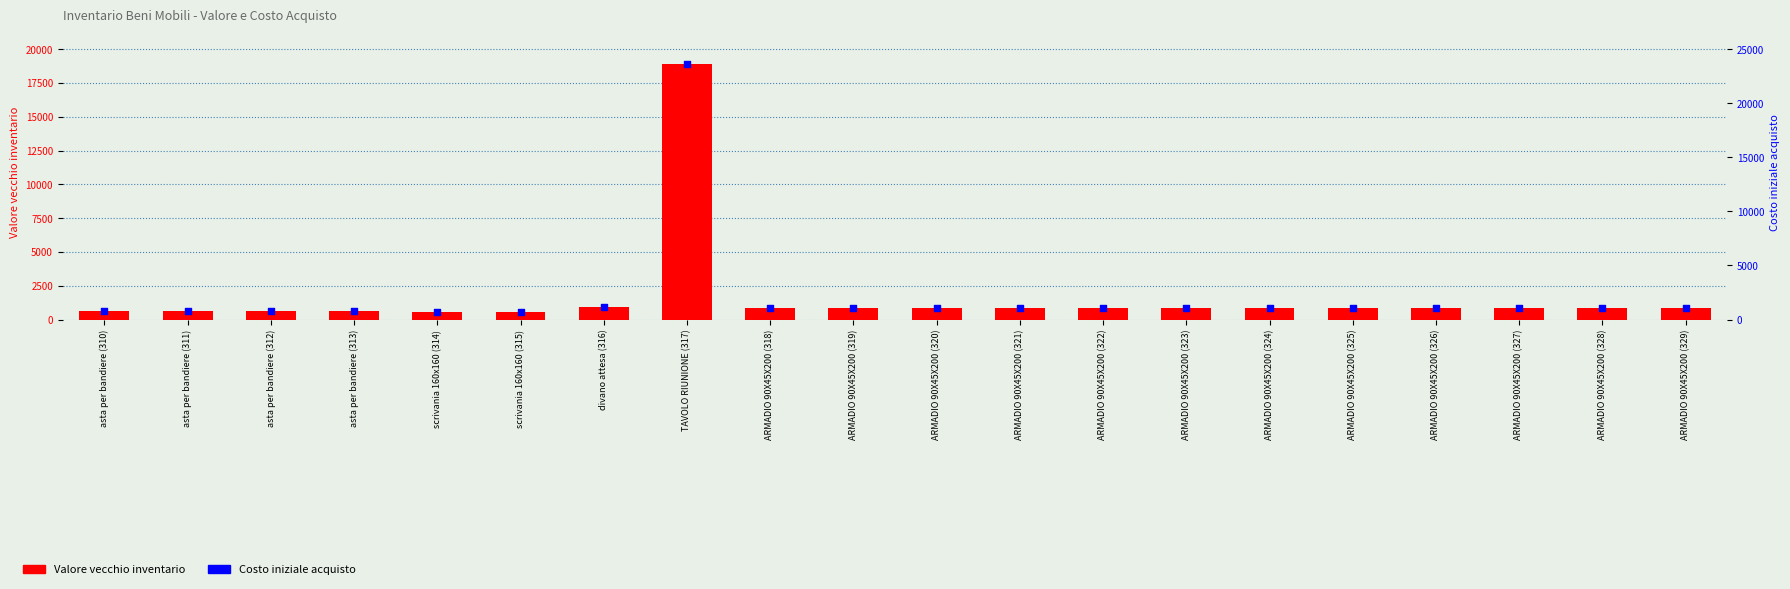

Is the value of Costo iniziale acquisto at ARMADIO 90X45X200 (321) greater than the value of Valore vecchio inventario at scrivania 160x160 (314)?

Yes